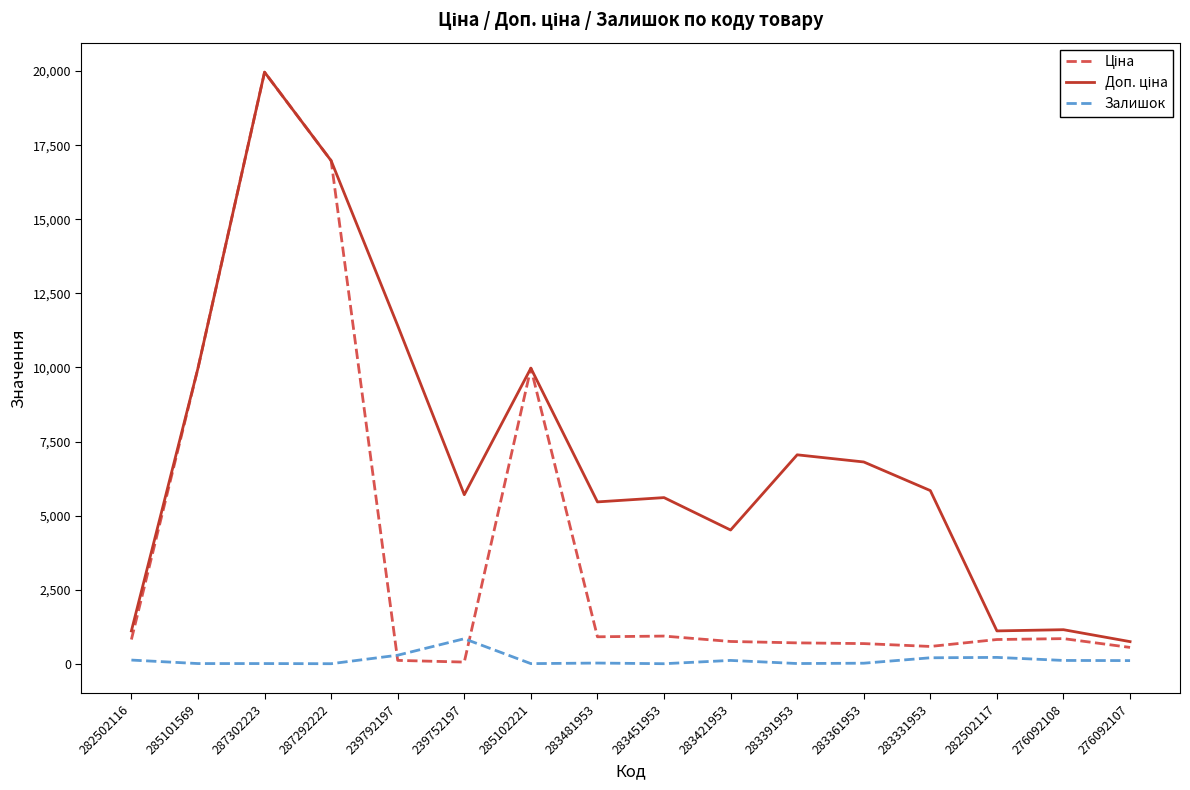

How many lines are shown in the chart?

3